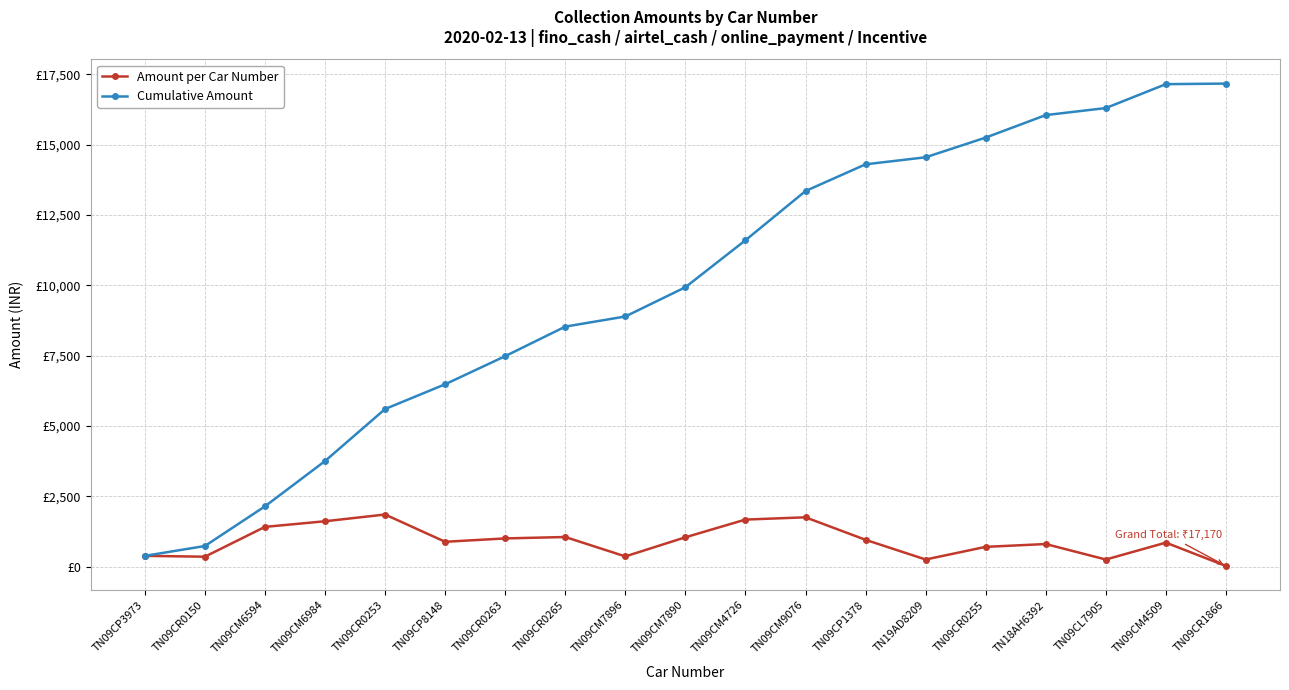

Reading left to right, what are all the values shown in this chart?

Amount per Car Number: TN09CP3973=380	TN09CR0150=350	TN09CM6594=1410	TN09CM6984=1610	TN09CR0253=1850	TN09CP8148=880	TN09CR0263=1000	TN09CR0265=1050	TN09CM7896=360	TN09CM7890=1040	TN09CM4726=1670	TN09CM9076=1750	TN09CP1378=950	TN19AD8209=250	TN09CR0255=700	TN18AH6392=800	TN09CL7905=250	TN09CM4509=850	TN09CR1866=20
Cumulative Amount: TN09CP3973=380	TN09CR0150=730	TN09CM6594=2140	TN09CM6984=3750	TN09CR0253=5600	TN09CP8148=6480	TN09CR0263=7480	TN09CR0265=8530	TN09CM7896=8890	TN09CM7890=9930	TN09CM4726=11600	TN09CM9076=13350	TN09CP1378=14300	TN19AD8209=14550	TN09CR0255=15250	TN18AH6392=16050	TN09CL7905=16300	TN09CM4509=17150	TN09CR1866=17170